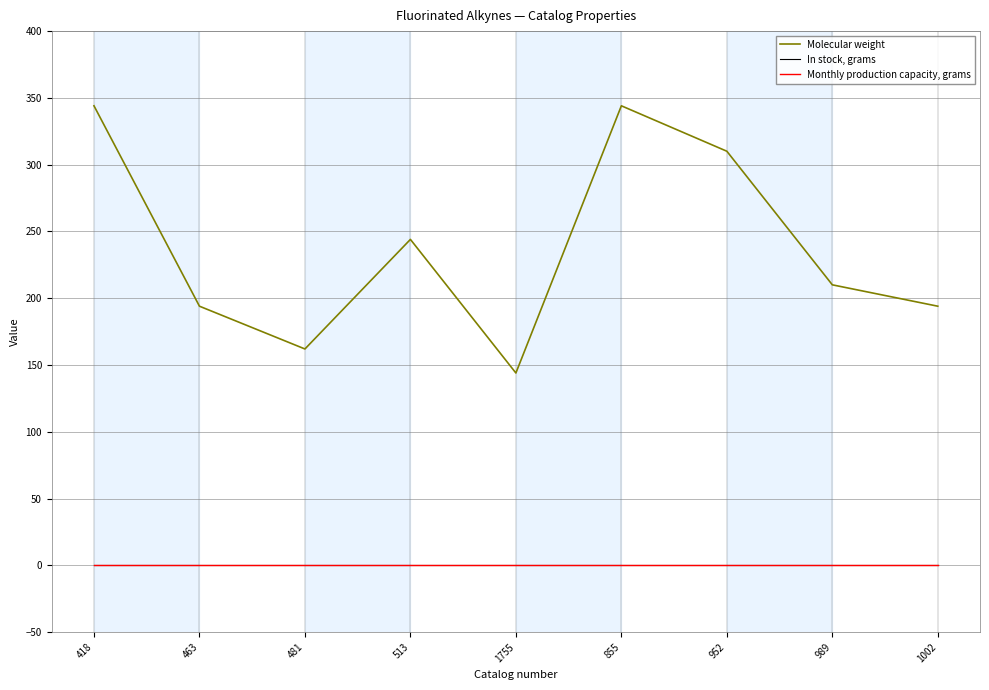

In Molecular weight, how many points are higher than both neighbors (excluding endpoints)?

2